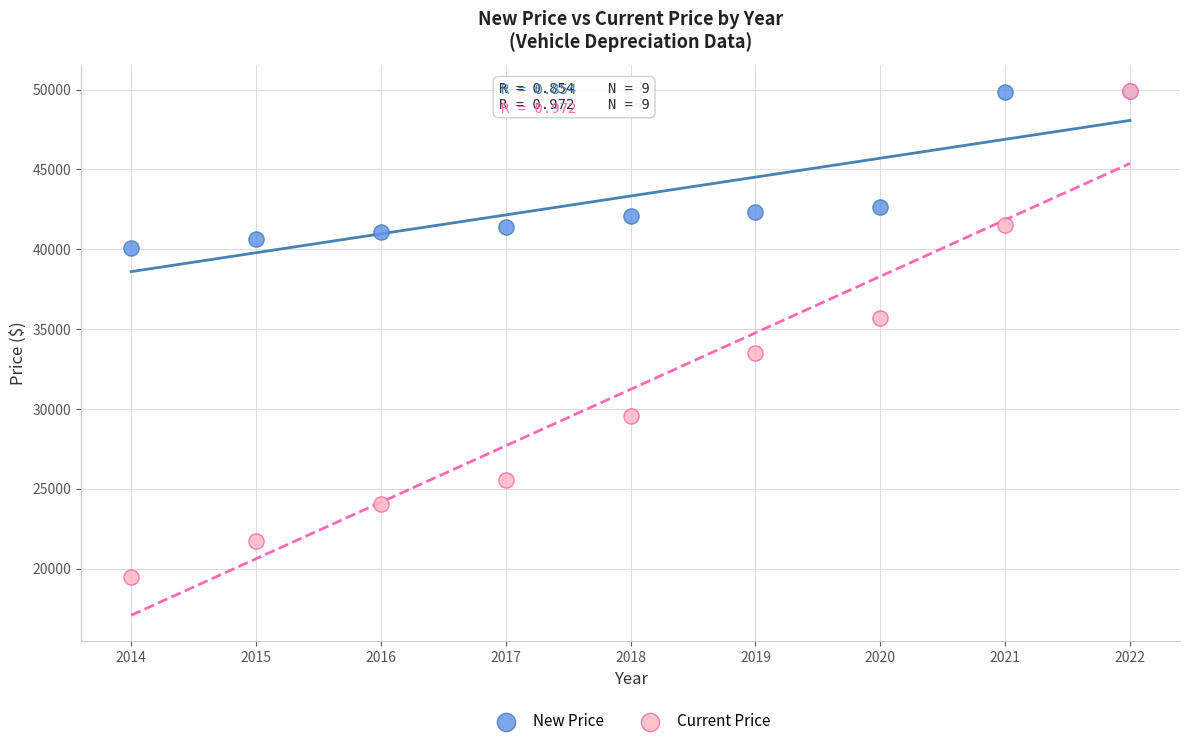

Which series has the largest Y range (max minus min)?

Current Price